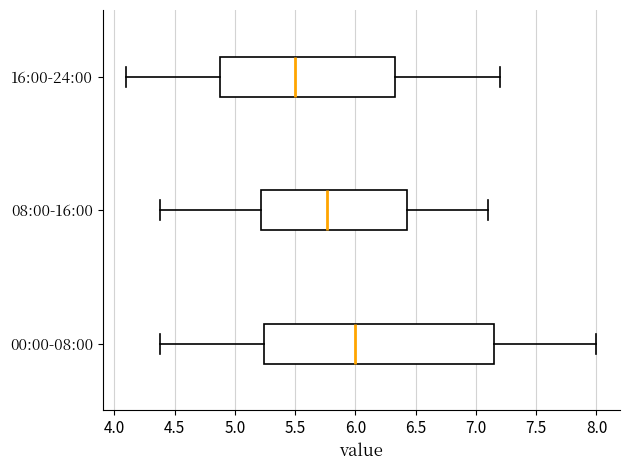

Where does the median line of the box for 08:00-16:00 sit on the x-axis? The values are not printed on the chart, so give them approximately, as read against the axis.

5.75